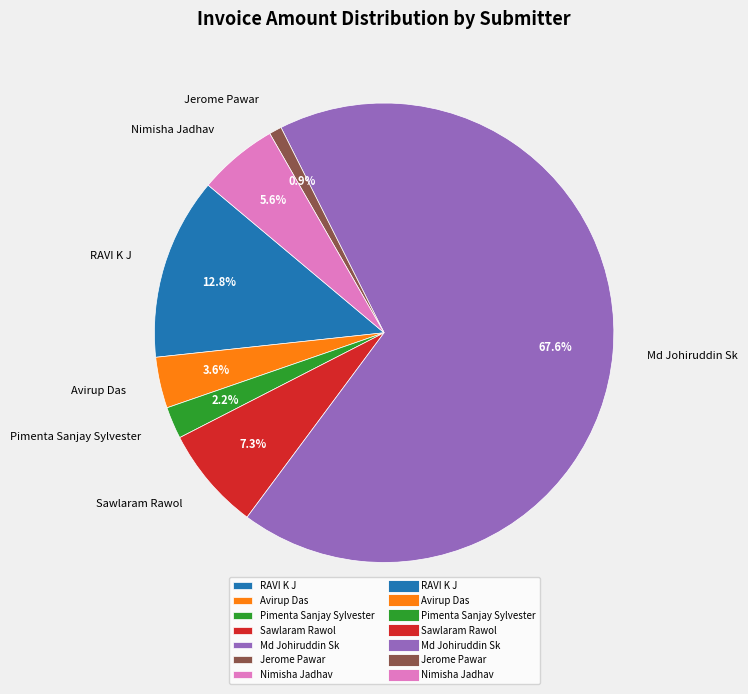

To the nearest percent, what percentage of the pie is Jerome Pawar?

1%